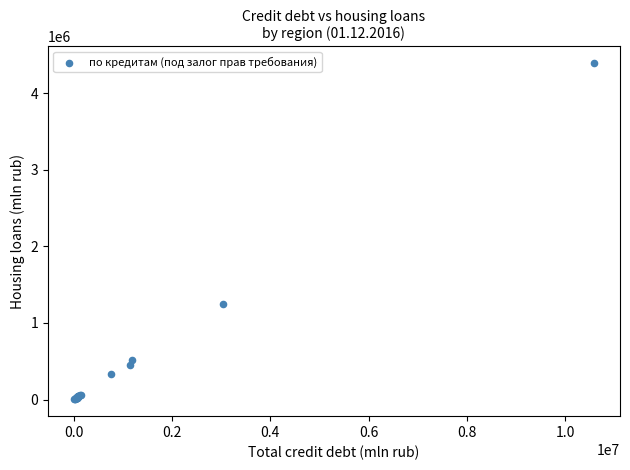

What Y value in the scatter plot is closest to 2196049?

1247443